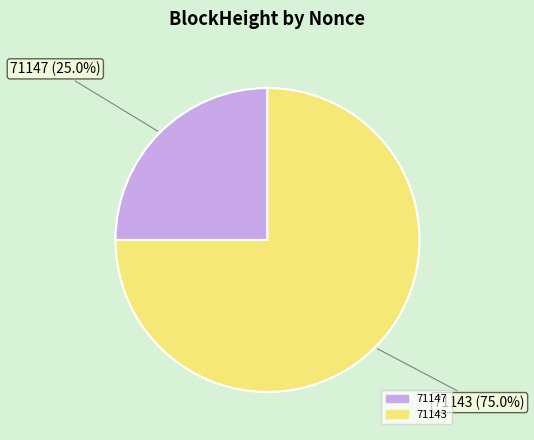

Does 71143 account for over 50% of the chart?

Yes